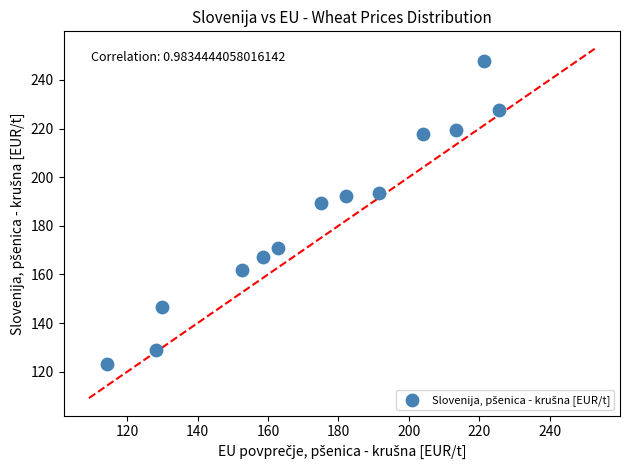

What Y value in the scatter plot is closest to 185?

189.2